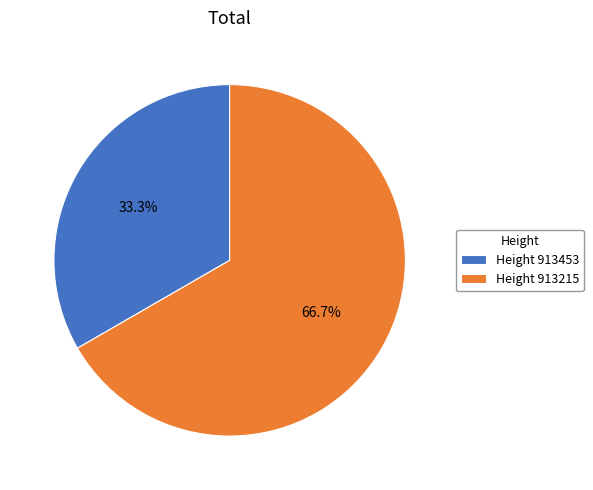

Rank the categories by value from highest to lowest.

Height 913215, Height 913453